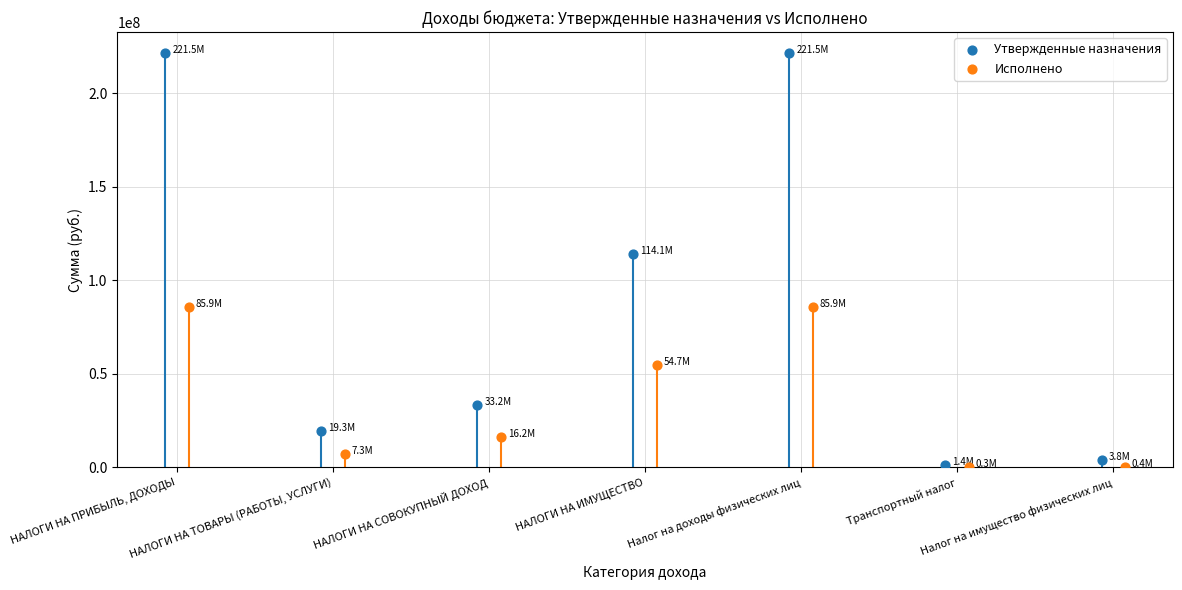

Which series has the largest total across all categories?

Утвержденные назначения